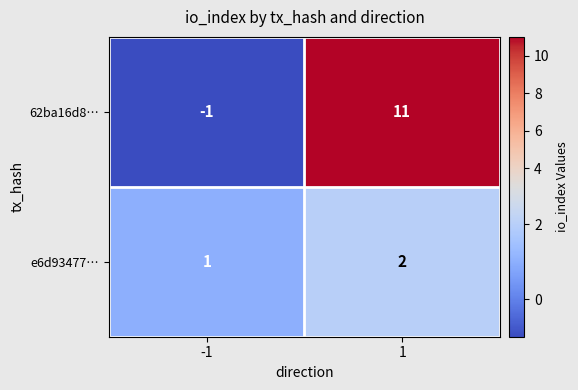

Which series has the largest total across all categories?

62ba16d8…